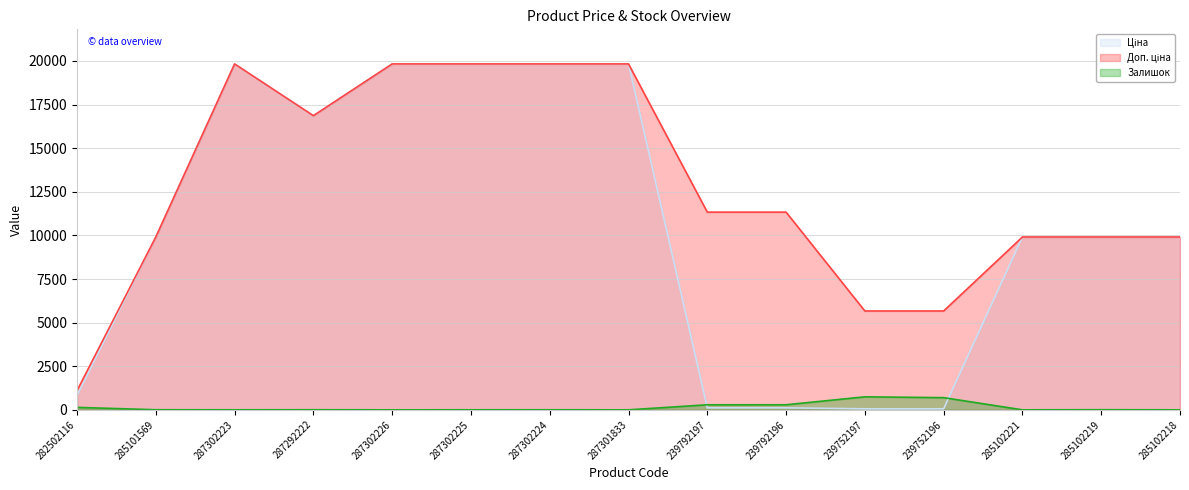

Does the chart display data point markers on the line(s)?

No